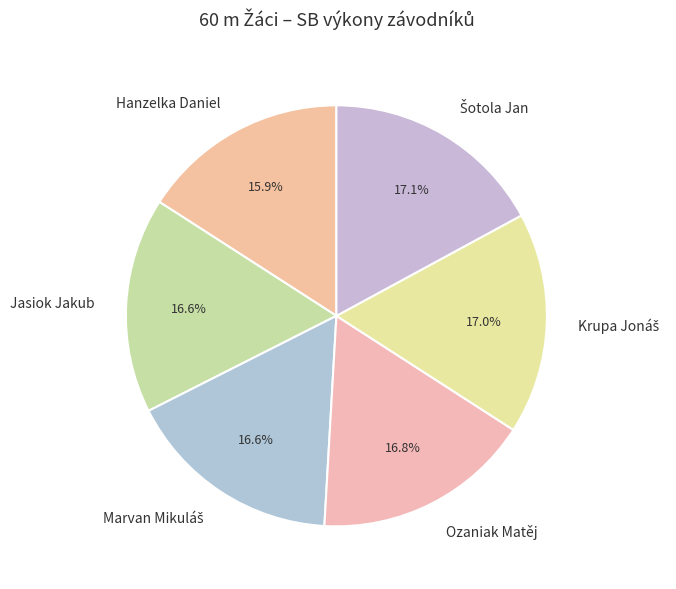

Do Hanzelka Daniel and Jasiok Jakub together represent more than half of the pie?

No